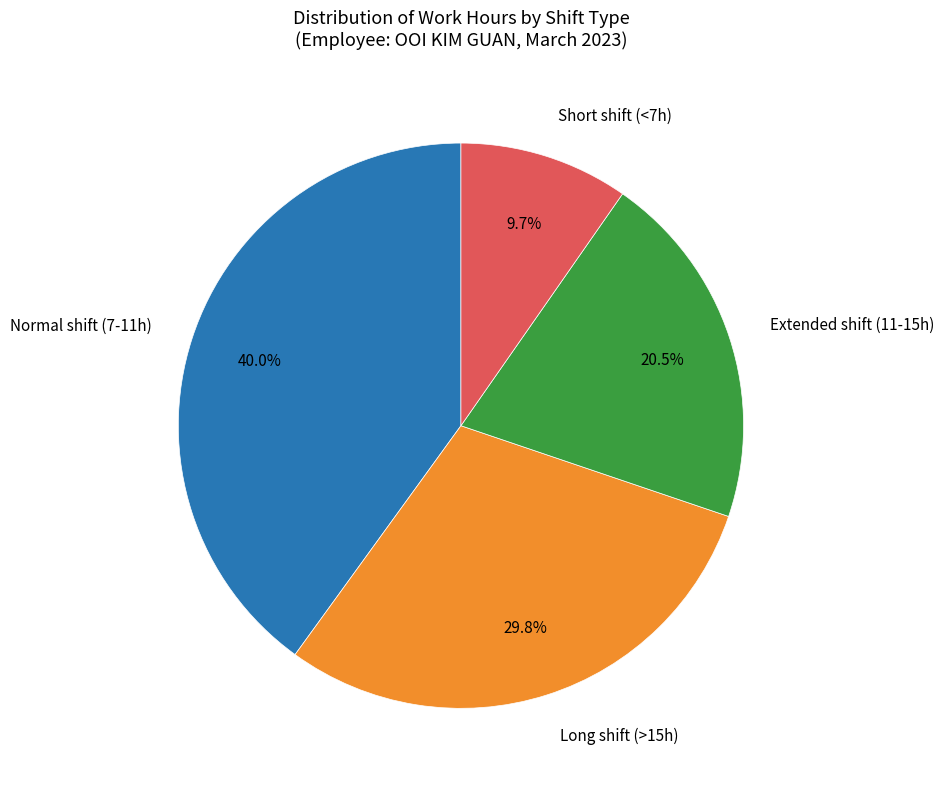

How many slices are in this pie chart?

4